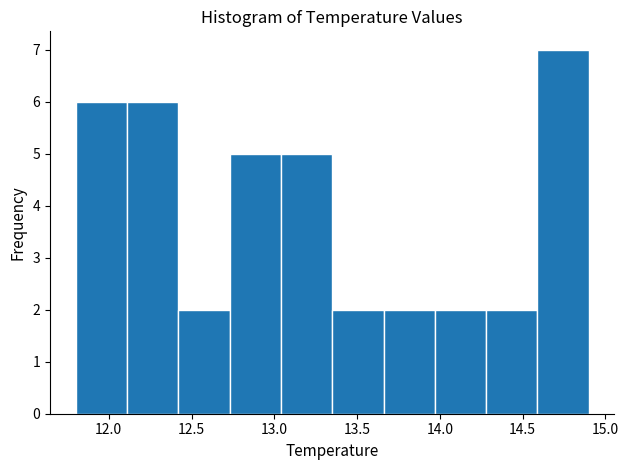

How tall is the bar that spans 14.59 to 14.90 on the x-axis? Neither the bar edges nor the heights are printed on the chart, so give them approximately, as read against the axes.

7